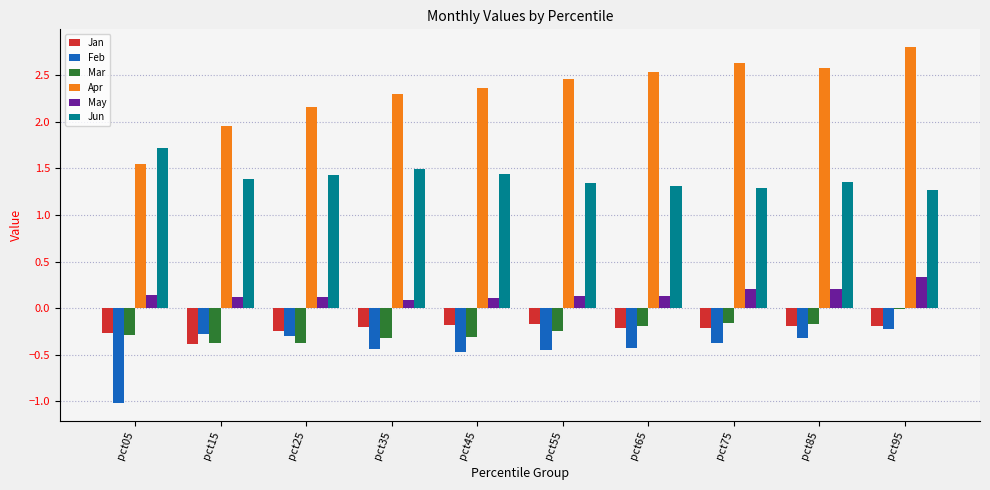

What is the total value across all series at pct75?

3.4